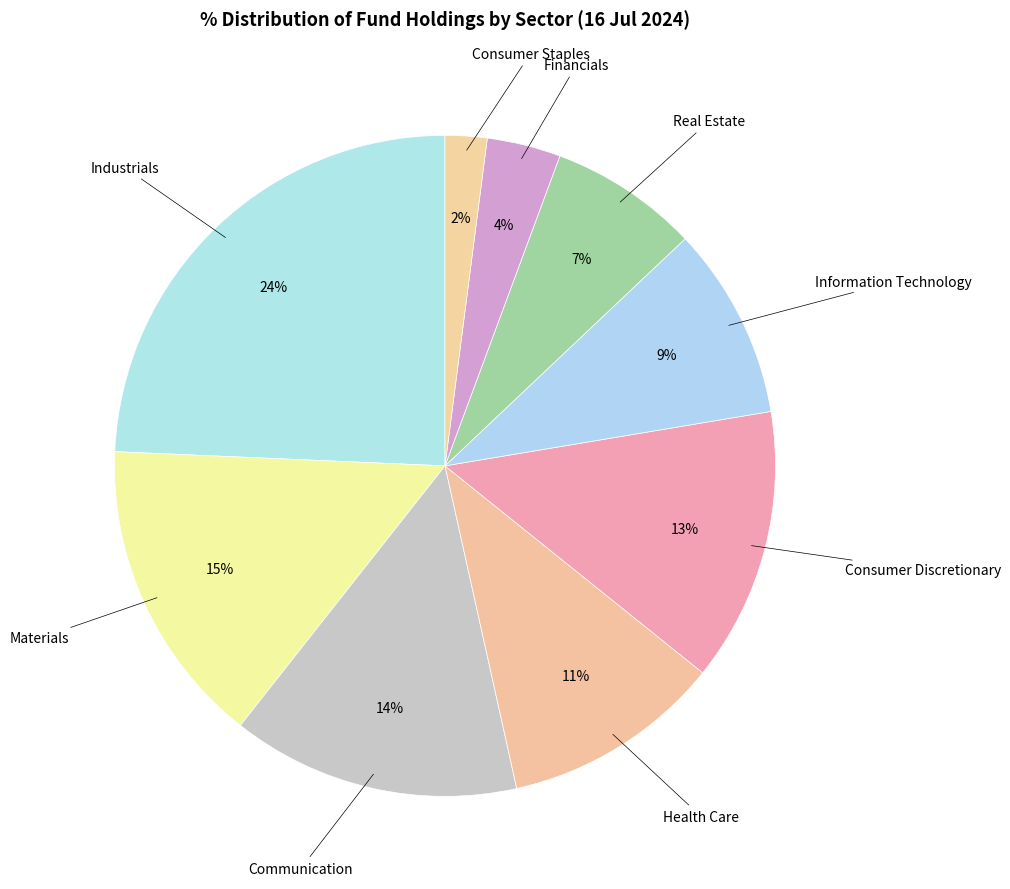

Which slice is the smallest?

Consumer Staples